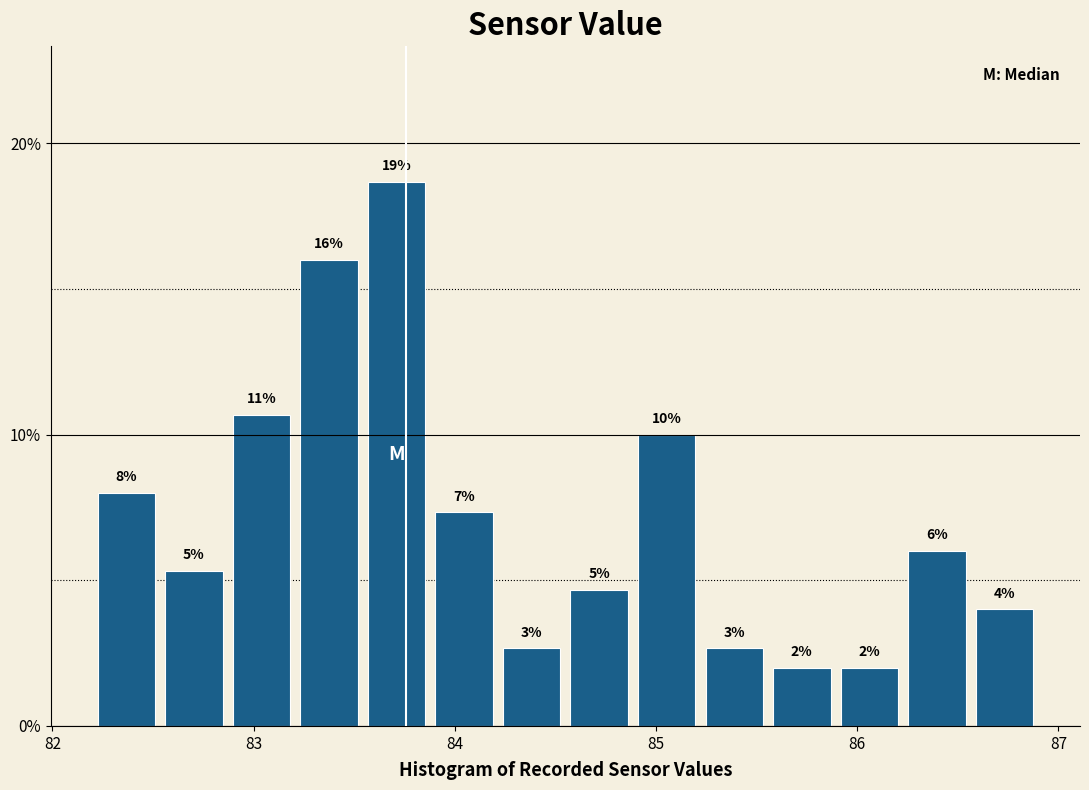

Read against the x-axis, roughly where is the centre of the tallest bar?

83.7